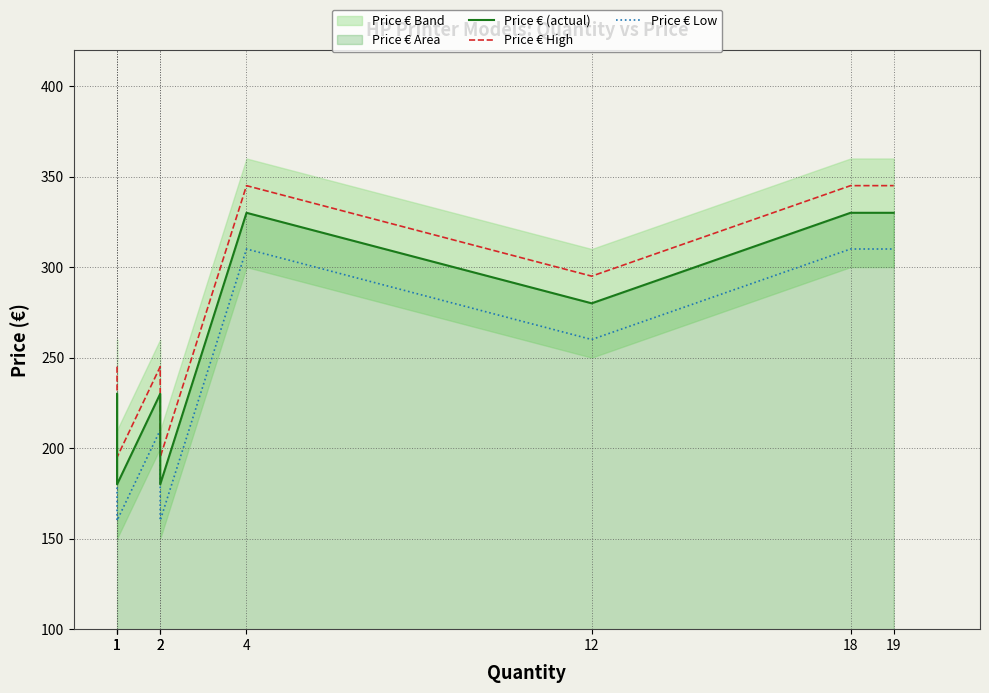

The value of Price € (actual) at 1 is 230. True or false?

True